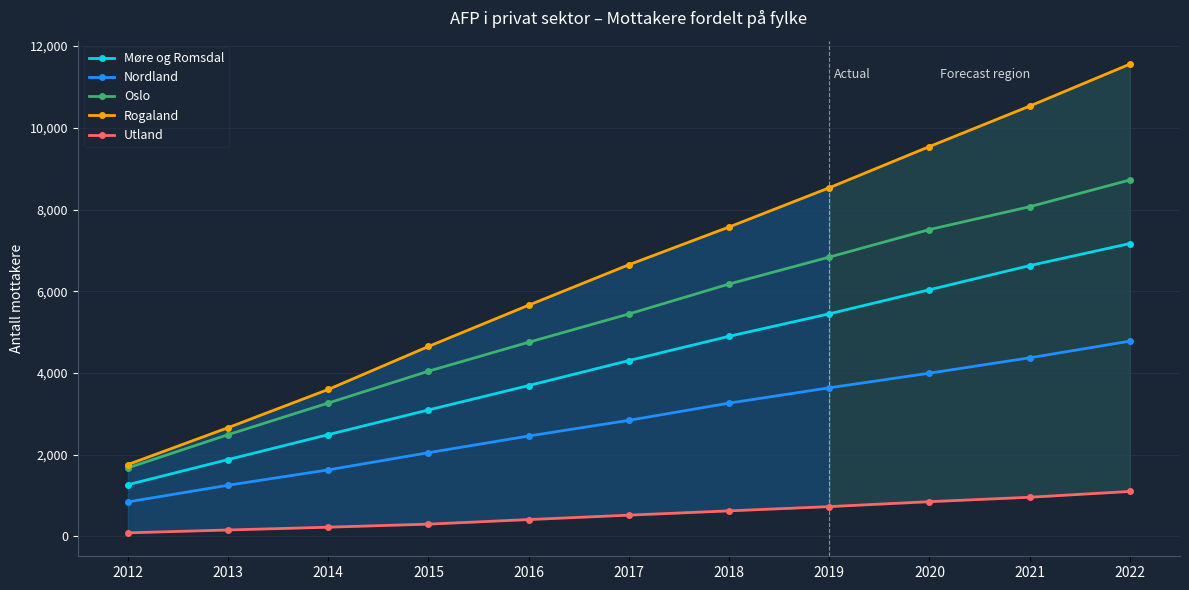

How many data points does each series have?

11